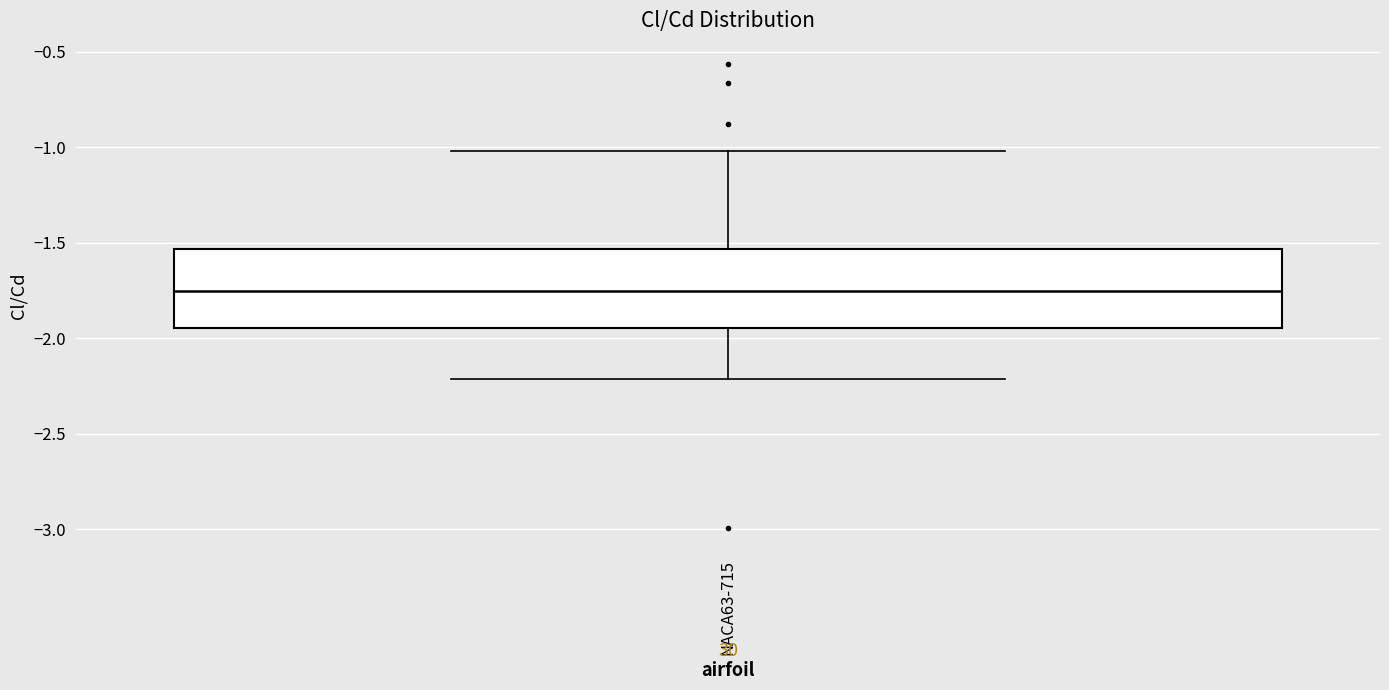

Read this box plot against the y-axis: the position of the median line, the range covered by the box, and the ends of both whiskers. The values are not printed on the chart, so give them approximately, as read against the axis.

median -1.75, box -1.95 to -1.55, whiskers -2.20 to -1.00